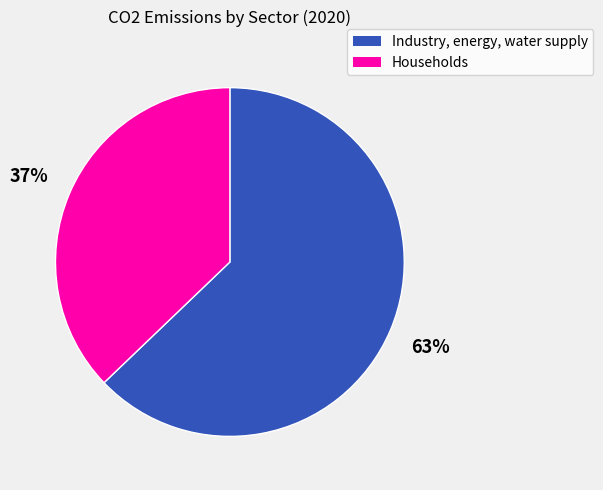

To the nearest percent, what is the difference between the largest and smallest slice percentages?

26%